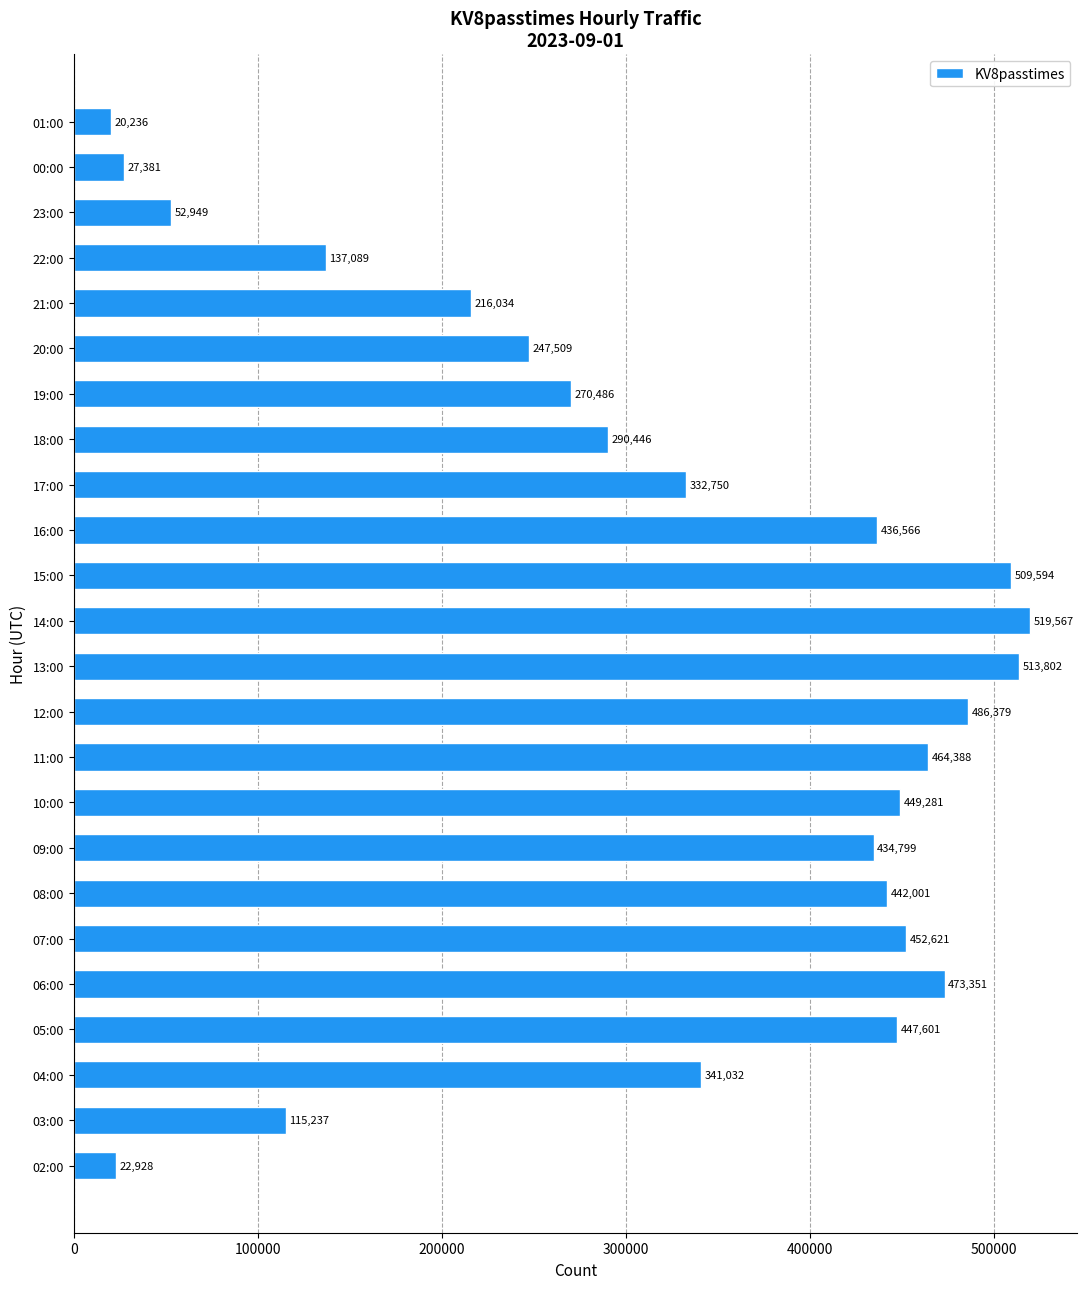

What is the average value?

321001